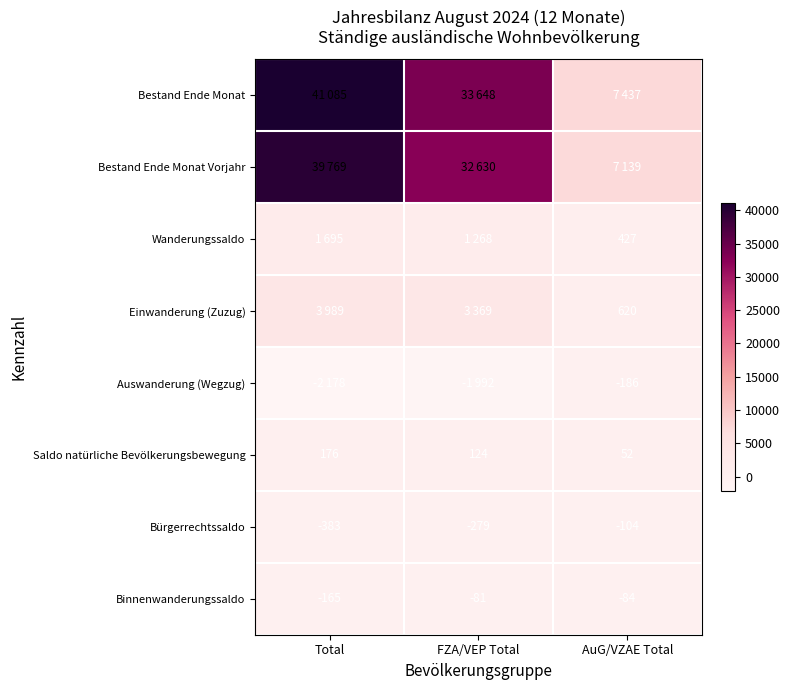

What is the approximate value of Saldo natürliche Bevölkerungsbewegung at Total?

176